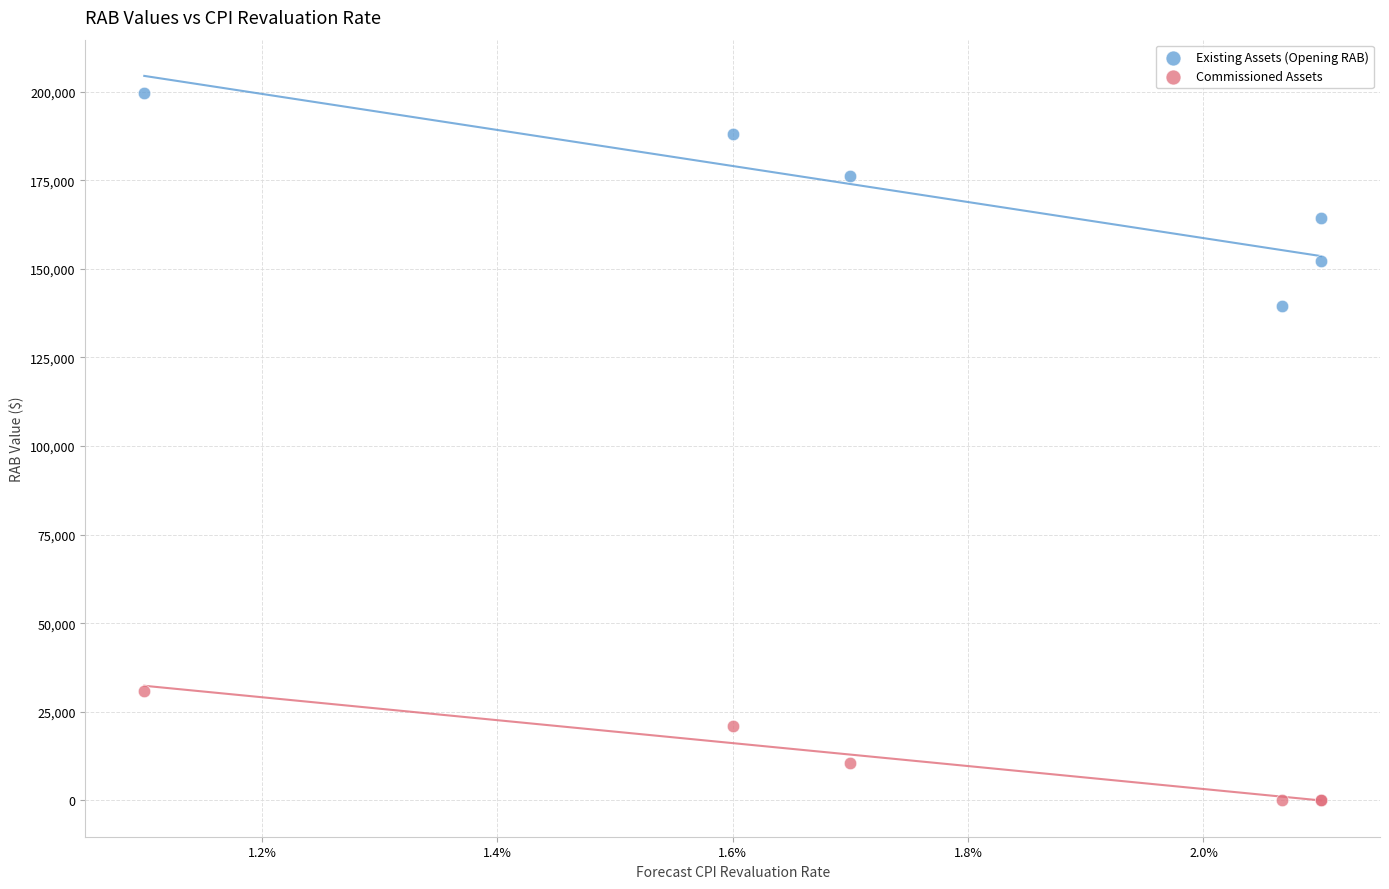

Which series has the widest spread of Y values?

Existing Assets (Opening RAB)